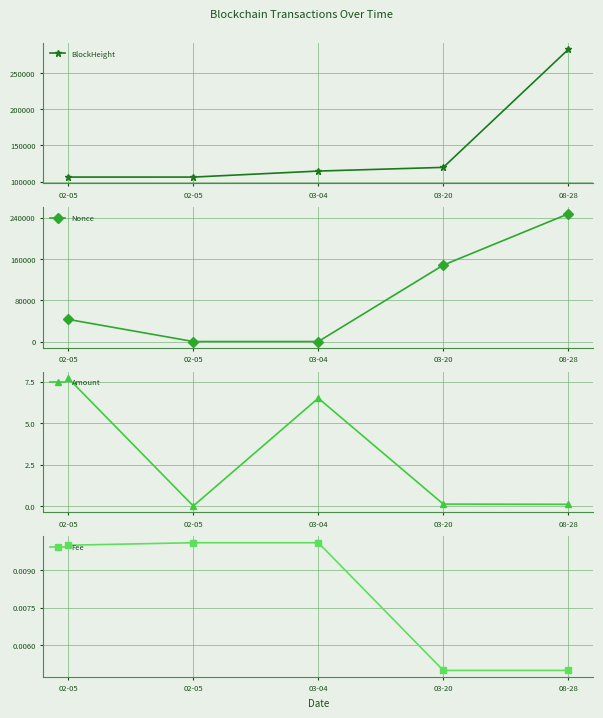

What is the difference between the Nonce values at 02-05 and 03-04?

42796.0